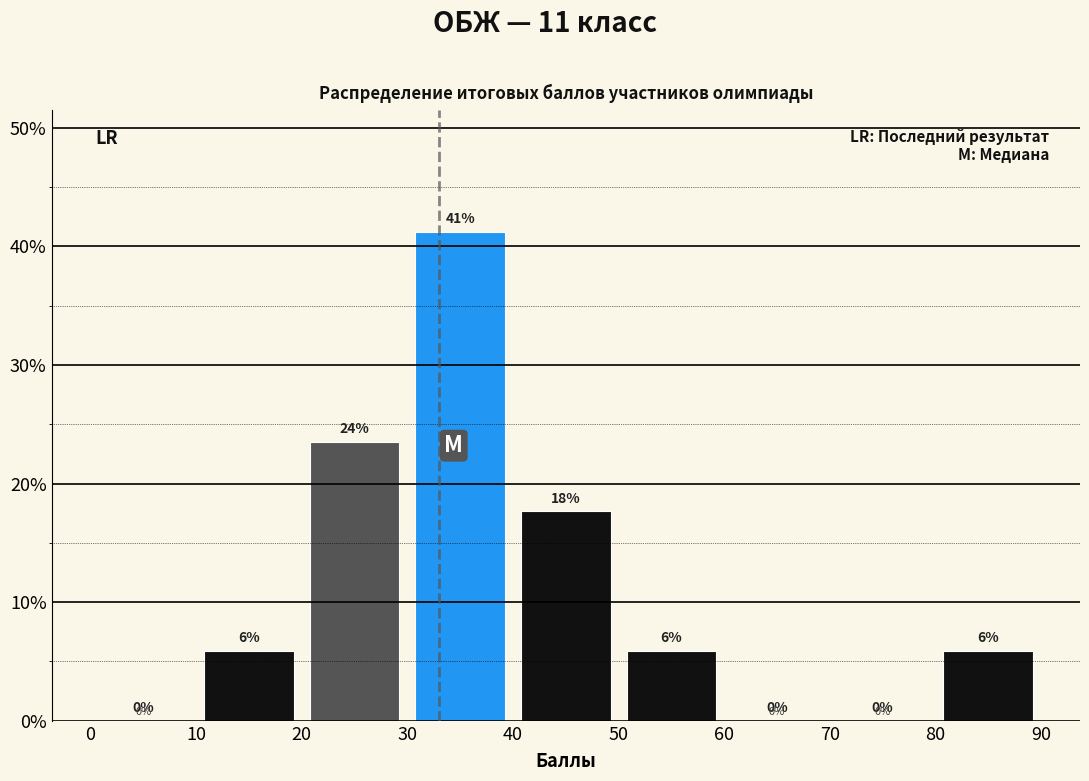

Over which range of the x-axis is the bar tallest?

30 to 40